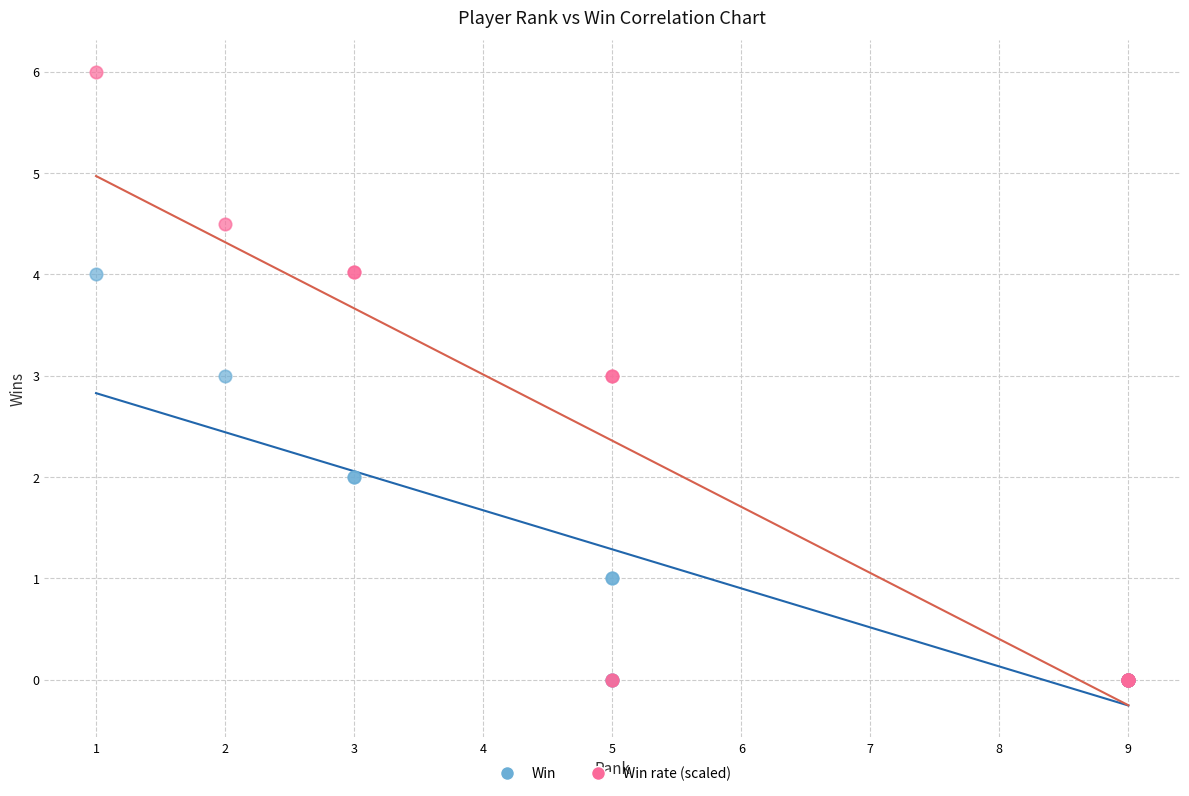

Which series contains the highest Y value?

Win rate (scaled)